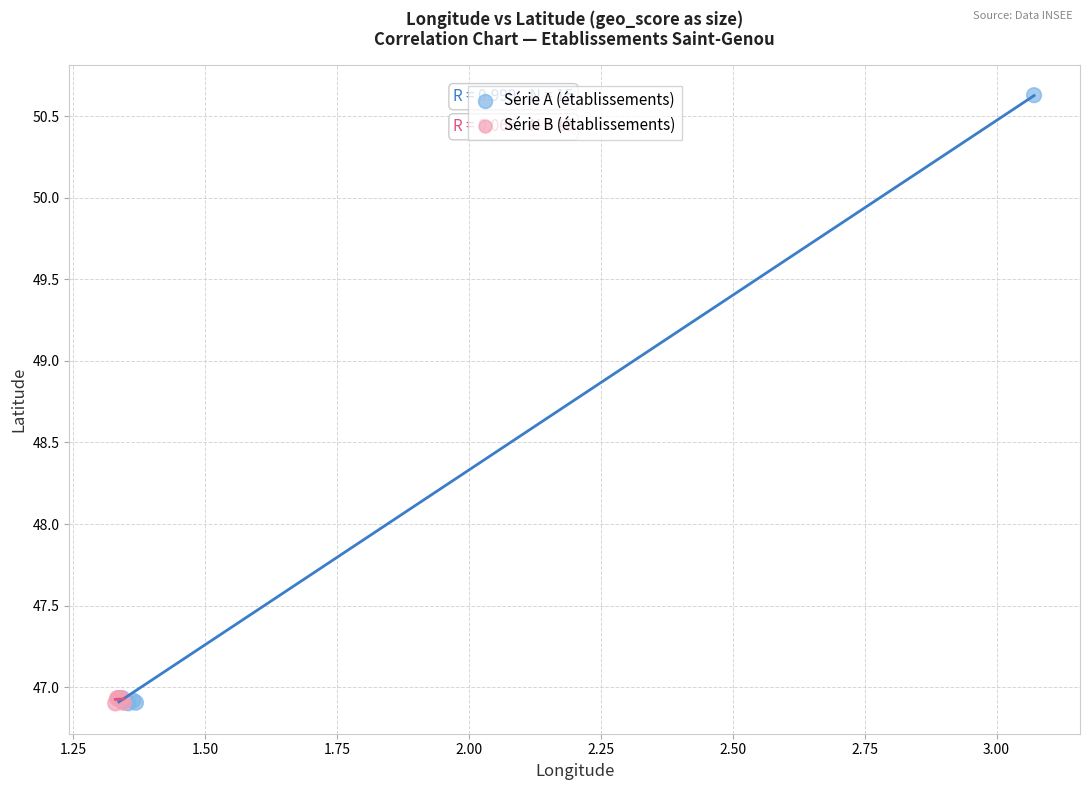

Which series has the widest spread of Y values?

Série A (établissements)